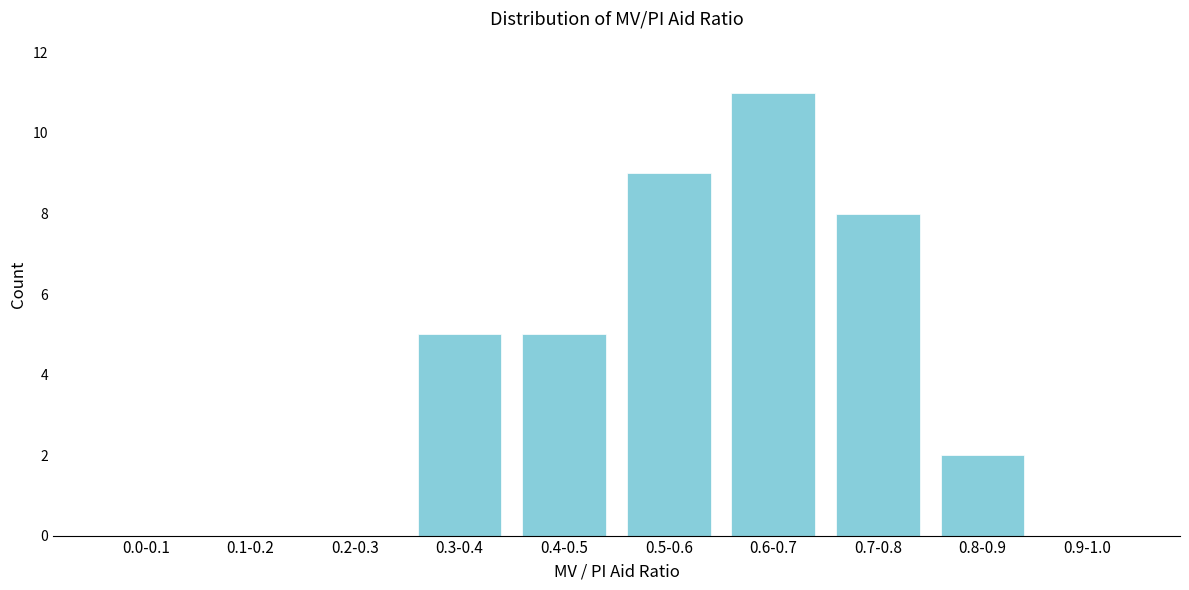

Reading left to right, list all the values displayed in this chart.

0.0-0.1=0	0.1-0.2=0	0.2-0.3=0	0.3-0.4=5	0.4-0.5=5	0.5-0.6=9	0.6-0.7=11	0.7-0.8=8	0.8-0.9=2	0.9-1.0=0